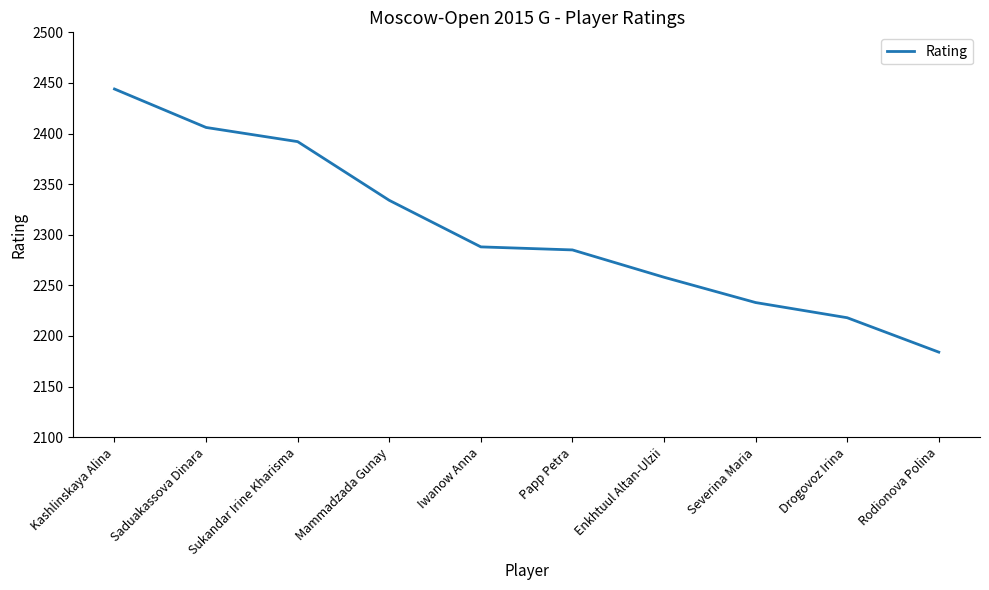

What is the change in value from Mammadzada Gunay to Papp Petra?

-49